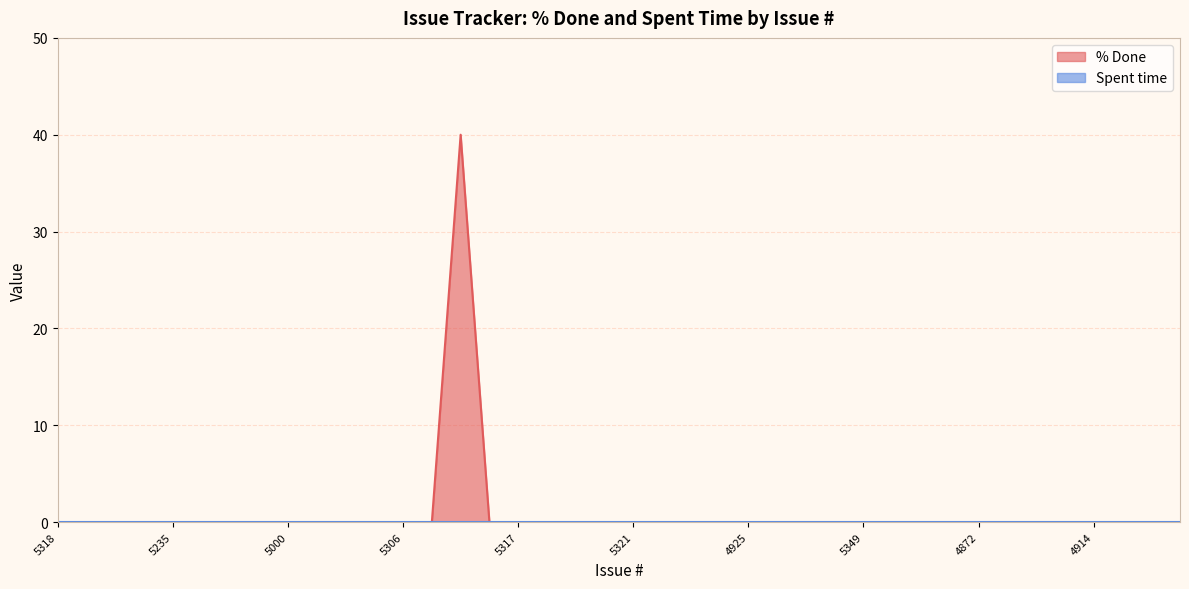

Which label corresponds to the largest value in the chart?

5327